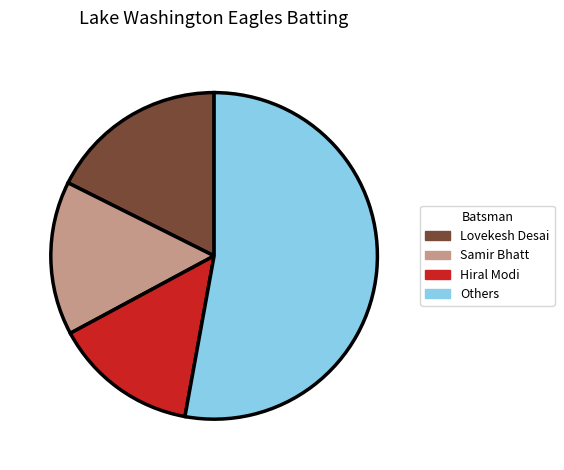

Count the number of slices in the pie.

4